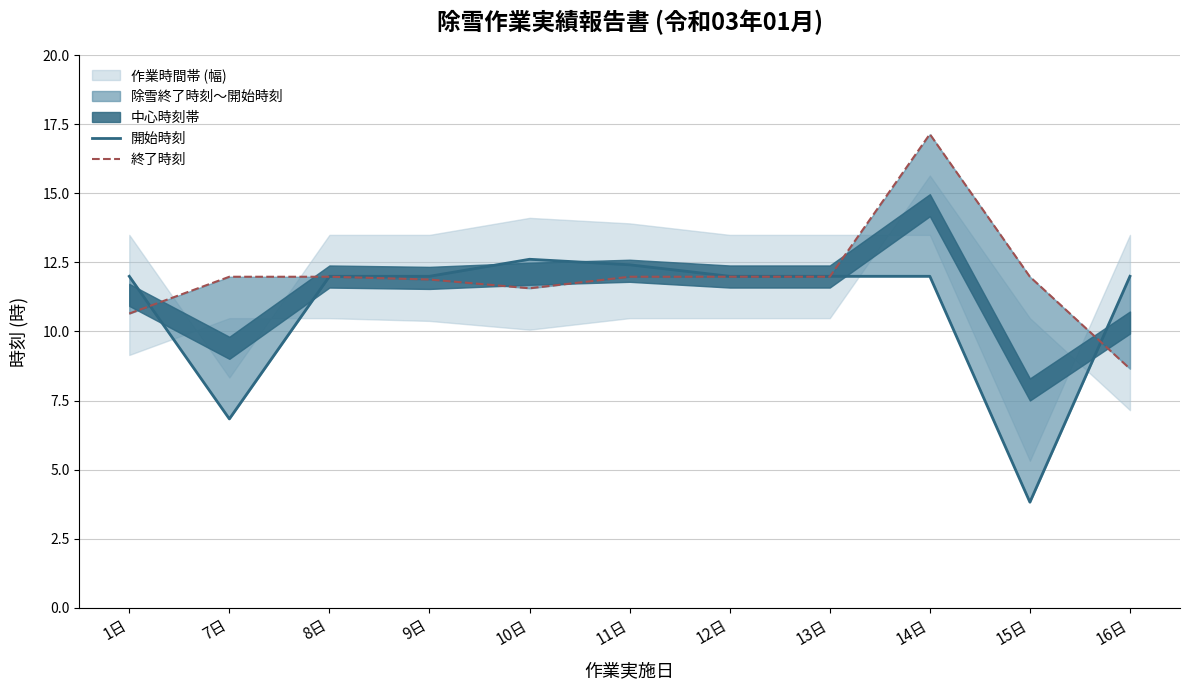

Is it true that 終了時刻 equals 6.7 at 12日?

False